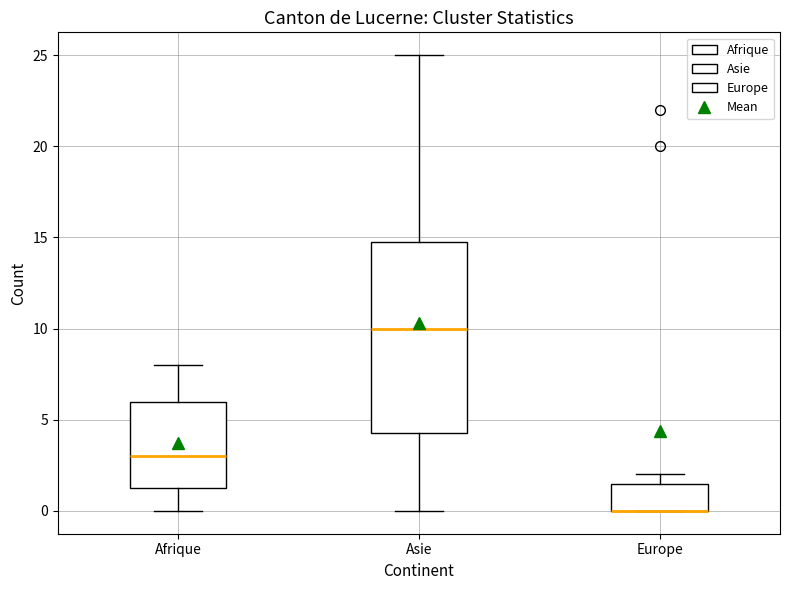

Reading left to right, read every box against the y-axis: the position of its median line, the range the box covers, and the ends of its whiskers. The values are not printed on the chart, so give them approximately, as read against the axis.

Afrique: median 3.0, box 1.5 to 6.0, whiskers 0.0 to 8.0
Asie: median 10.0, box 4.5 to 15.0, whiskers 0.0 to 25.0
Europe: median 0.0 (drawn on the box's lower edge), box 0.0 to 1.5, whiskers 0.0 to 2.0